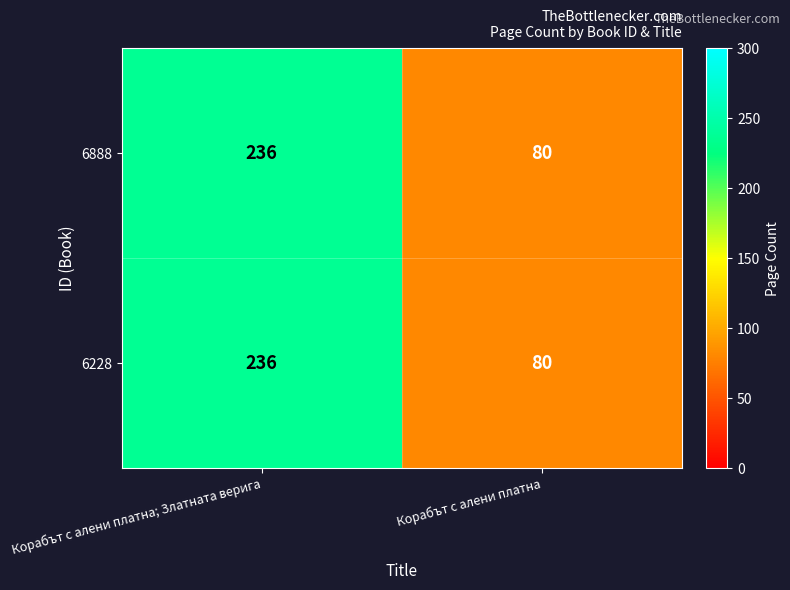

At how many categories does at least one series exceed 184?

1